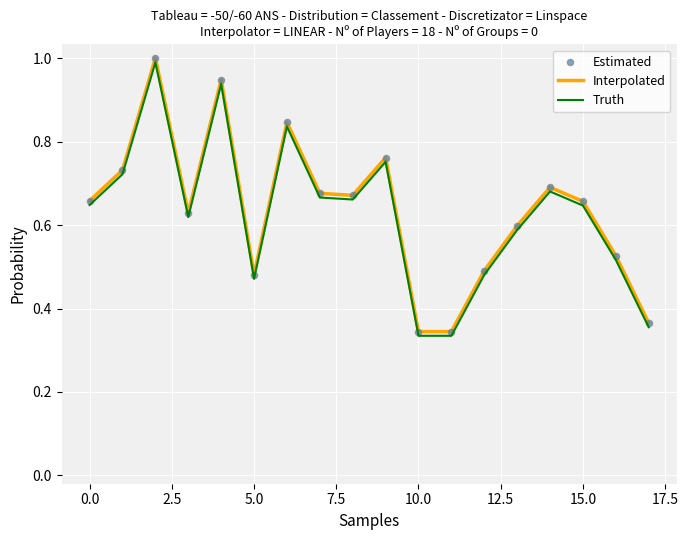

What is the highest value of the Interpolated series?

1.0